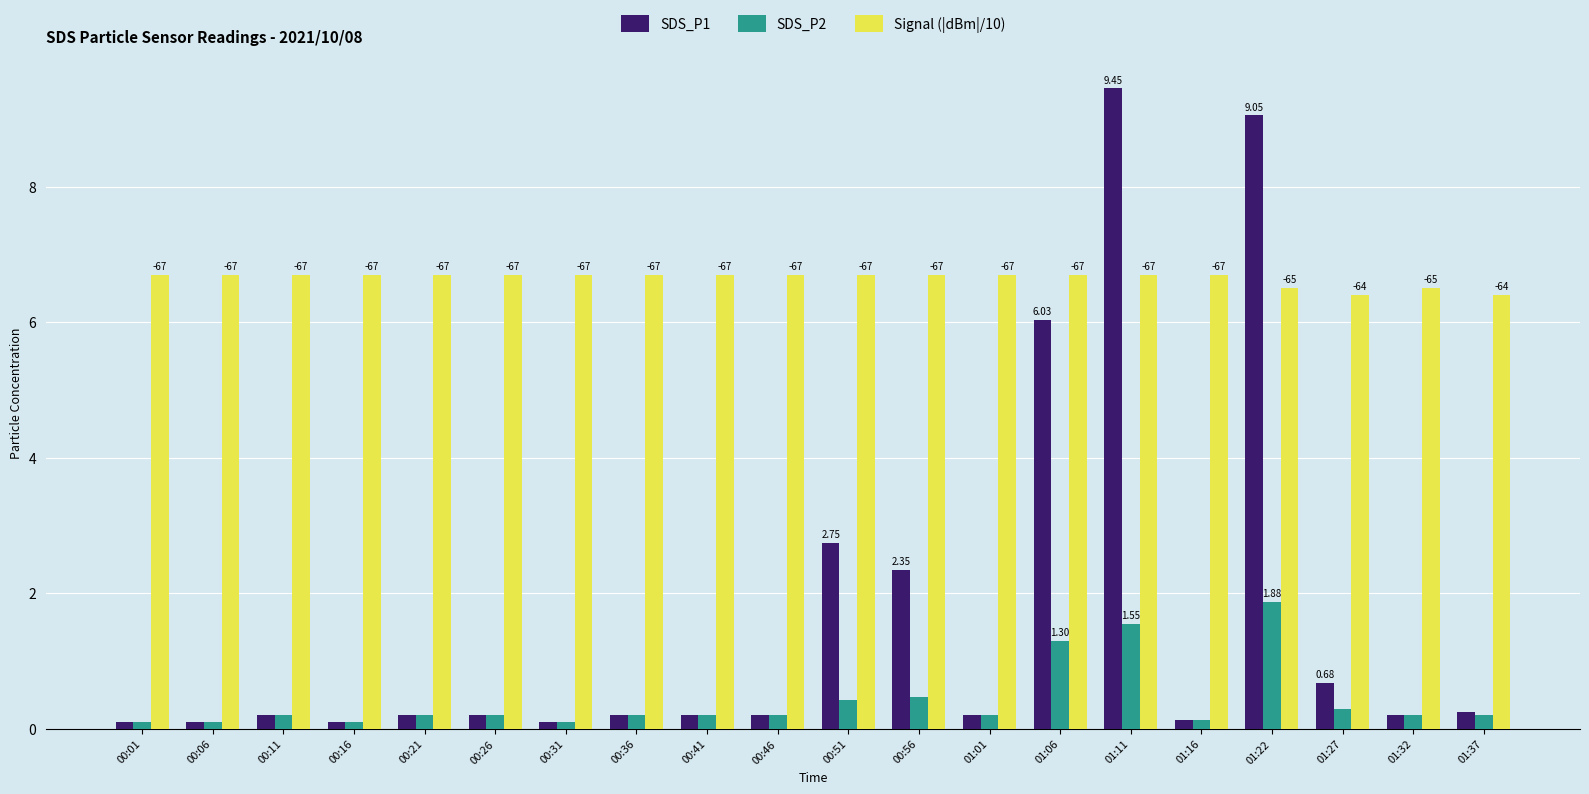

What is the sum of all Signal (|dBm|/10) values?

133.0